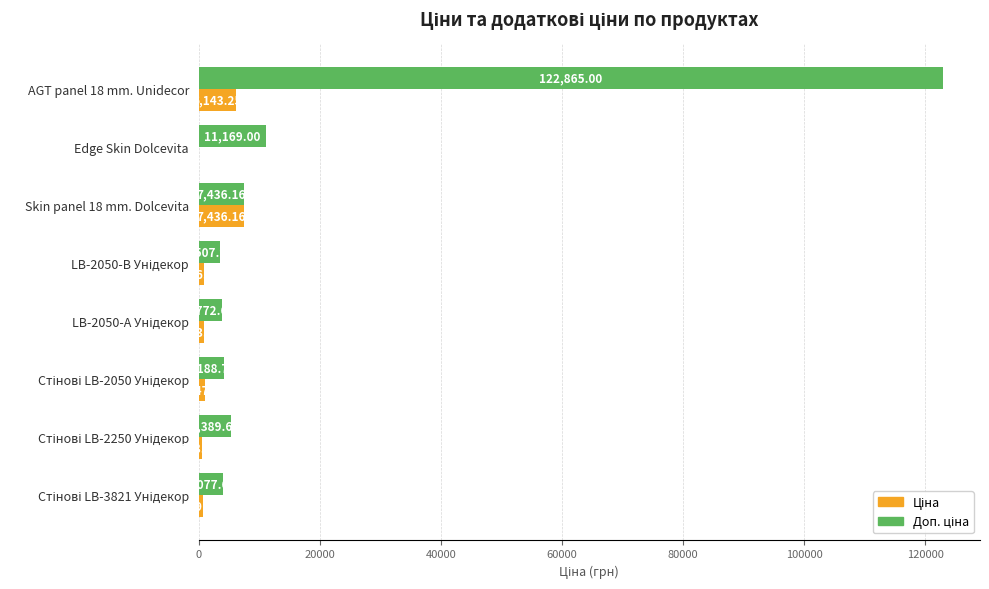

What is the total value across all series at Edge Skin Dolcevita?

11280.7